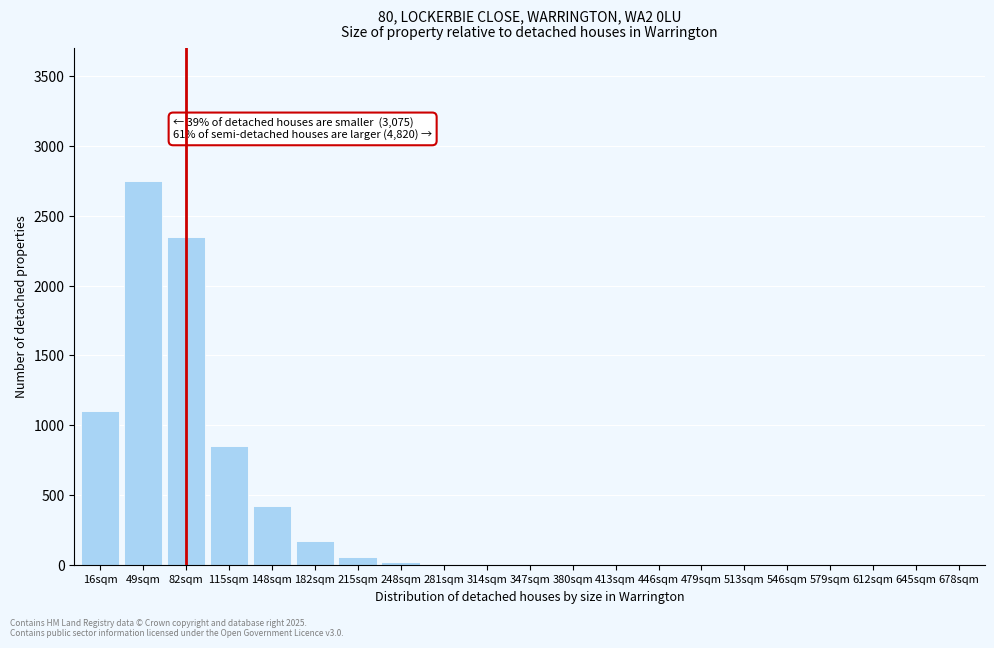

At which category does the chart reach its peak across all series?

49sqm